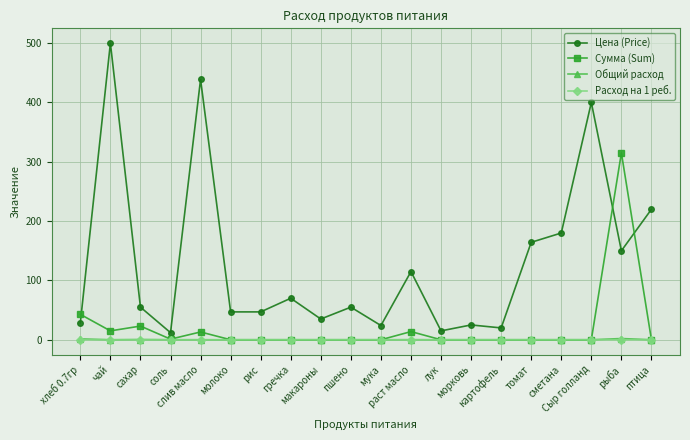

What position from the right is гречка?

13